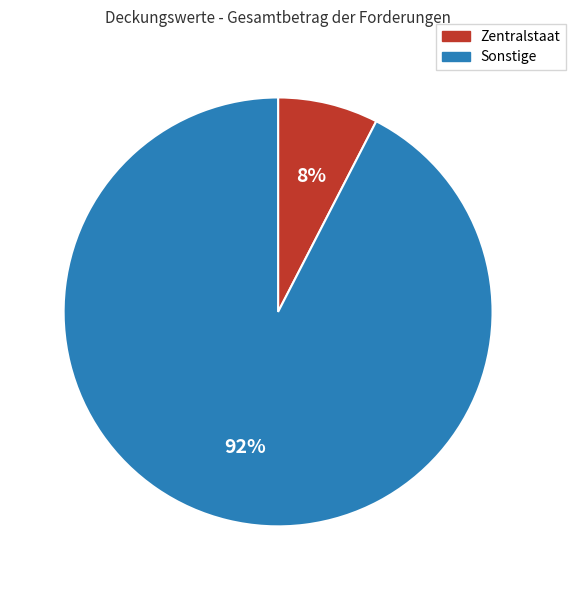

Does any single category account for the majority?

Yes